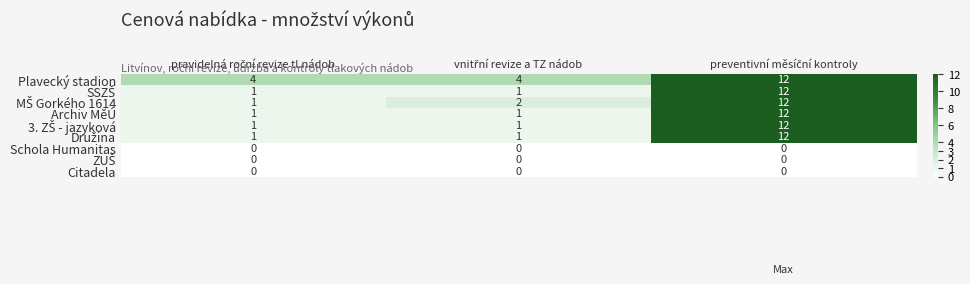

At how many categories does at least one series exceed 0?

3